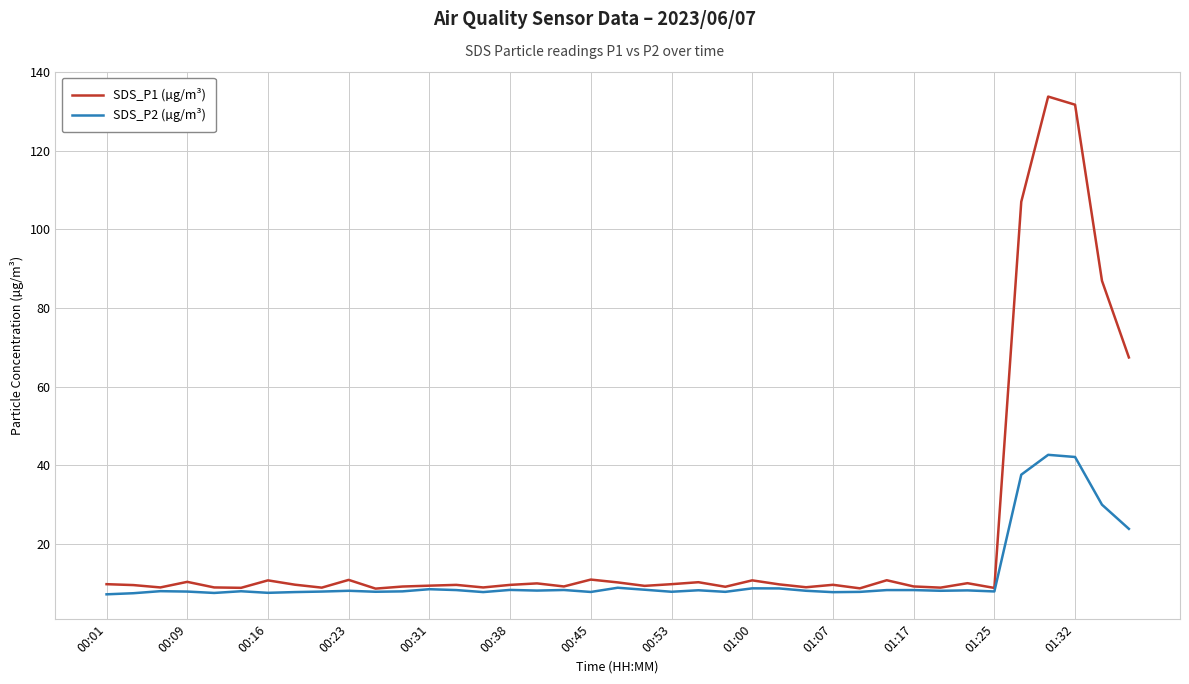

What is the highest value of the SDS_P1 (µg/m³) series?

133.8